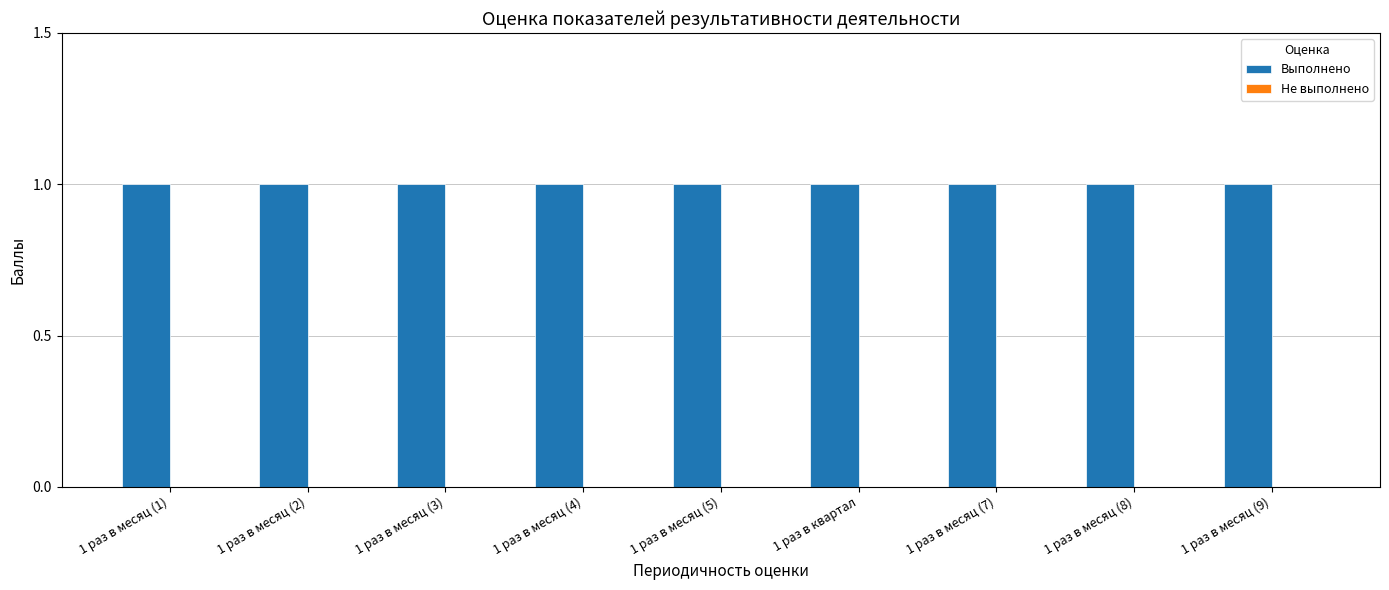

Which series has the widest spread of values?

Выполнено